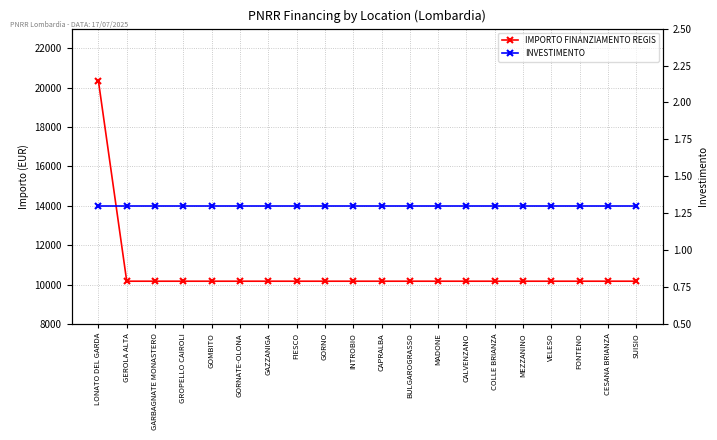

How many series are shown in this chart?

2